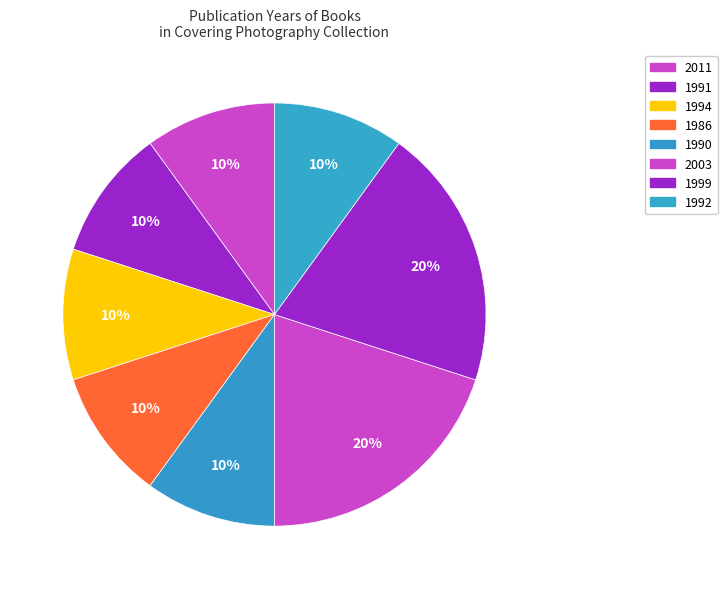

Do 2003 and 1994 together represent more than half of the pie?

No